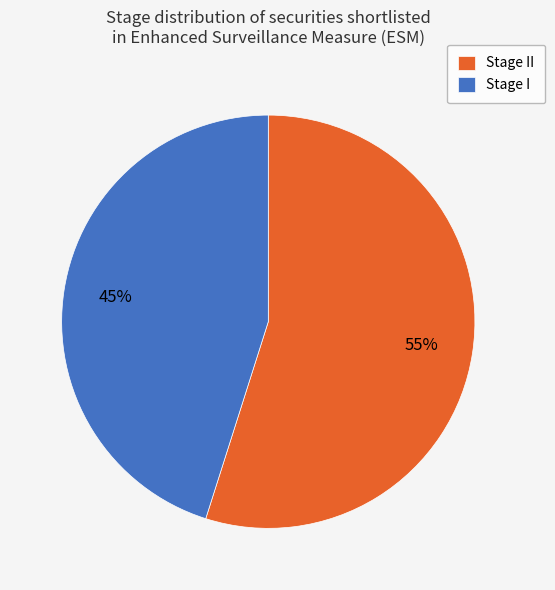

How many segments does this pie chart have?

2